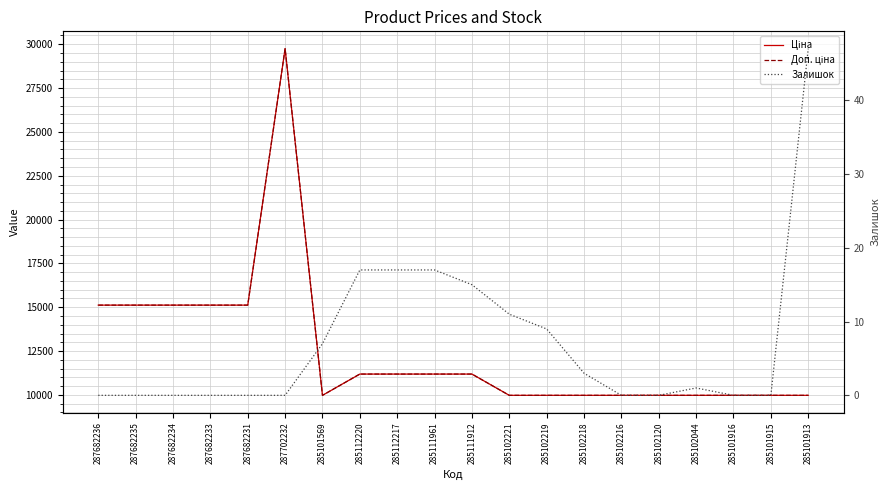

Where is the first local maximum for Доп. ціна?

287702232